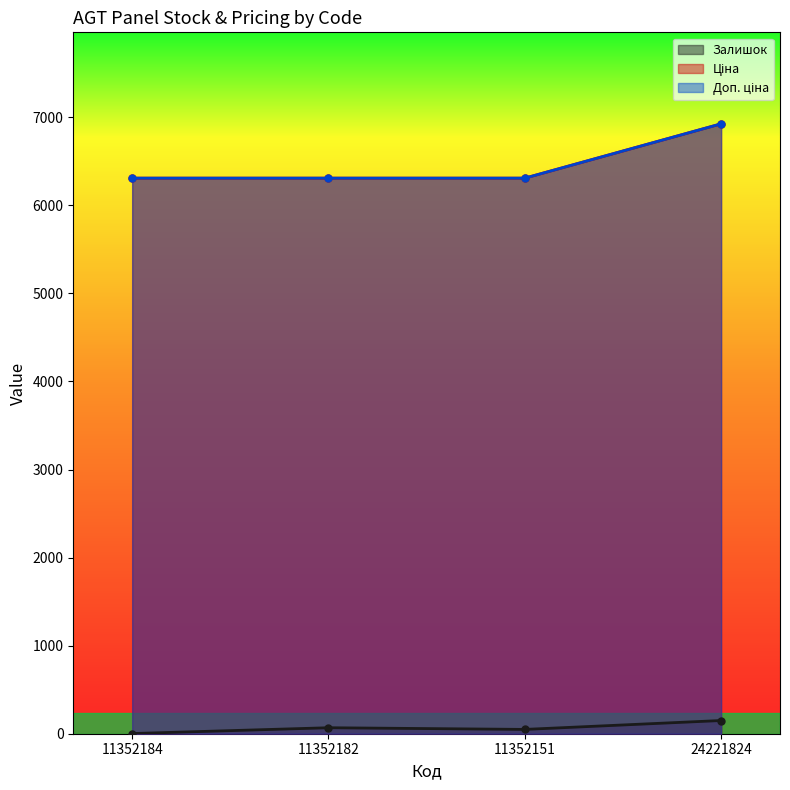

Does the chart display data point markers on the line(s)?

Yes